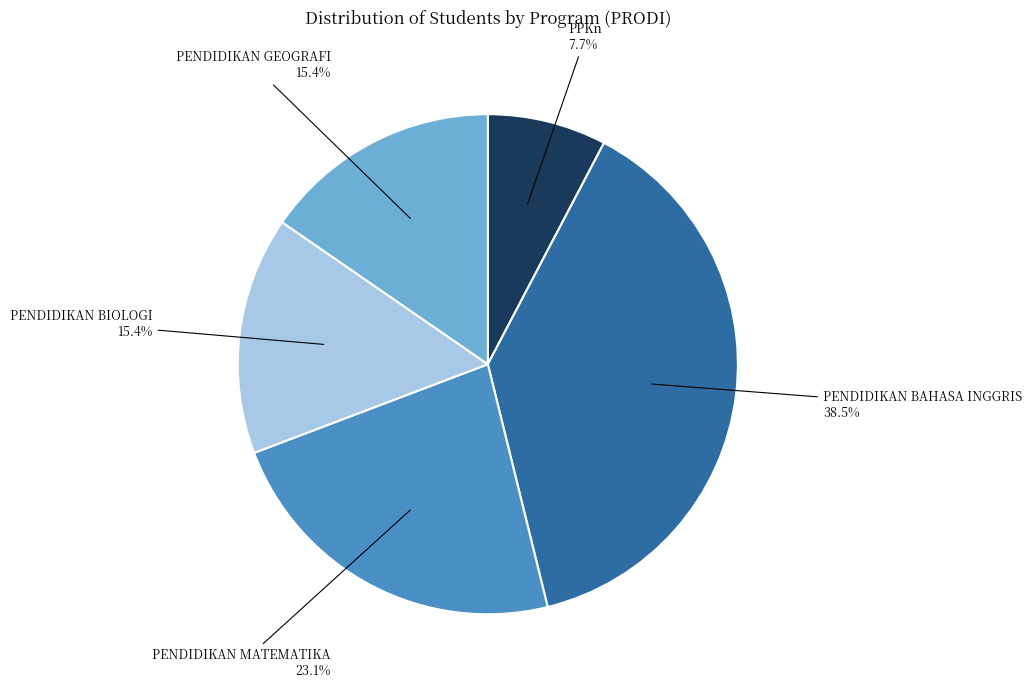

To the nearest percent, what portion does PENDIDIKAN MATEMATIKA represent?

23%